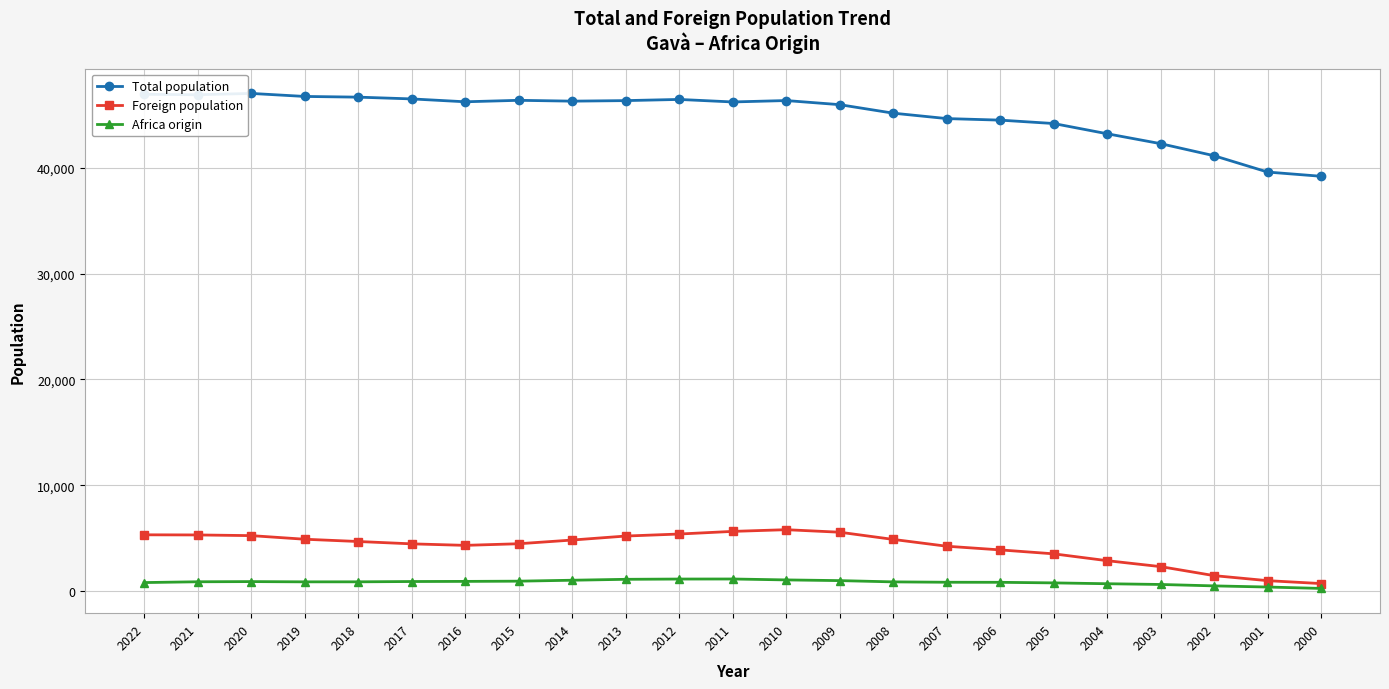

How many data points in Foreign population are less than 4677?

11